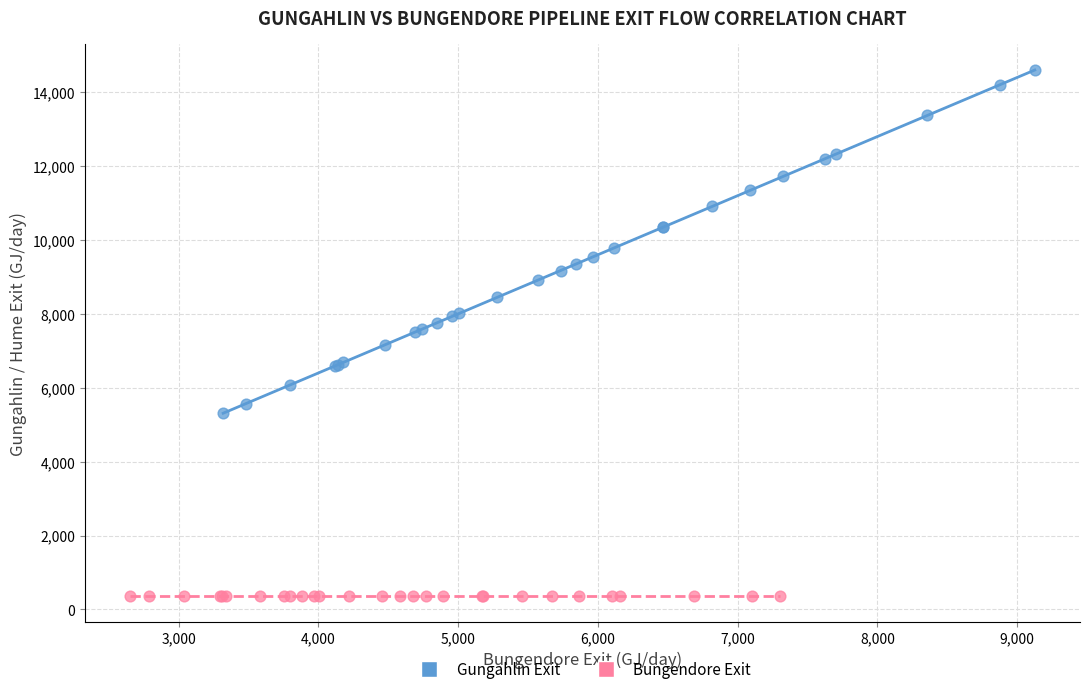

Which series contains the lowest Y value?

Bungendore Exit